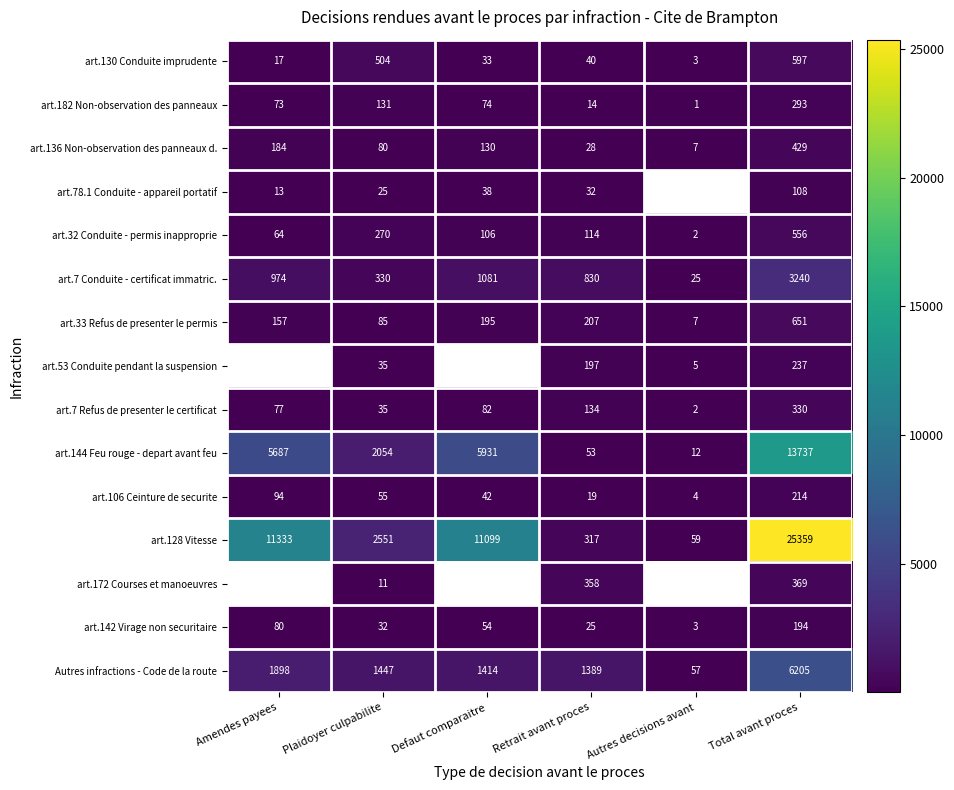

At which label does art.142 Virage non securitaire reach its minimum?

Autres decisions avant